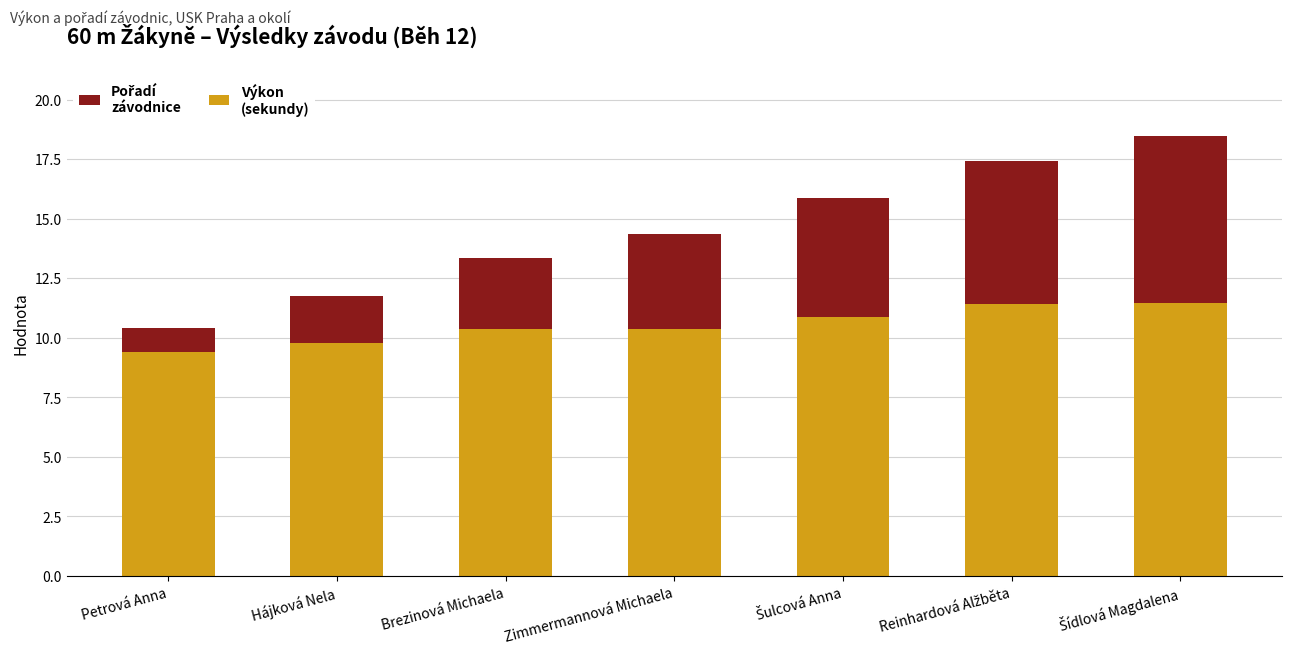

What is the total value across all series at Zimmermannová Michaela?

14.4